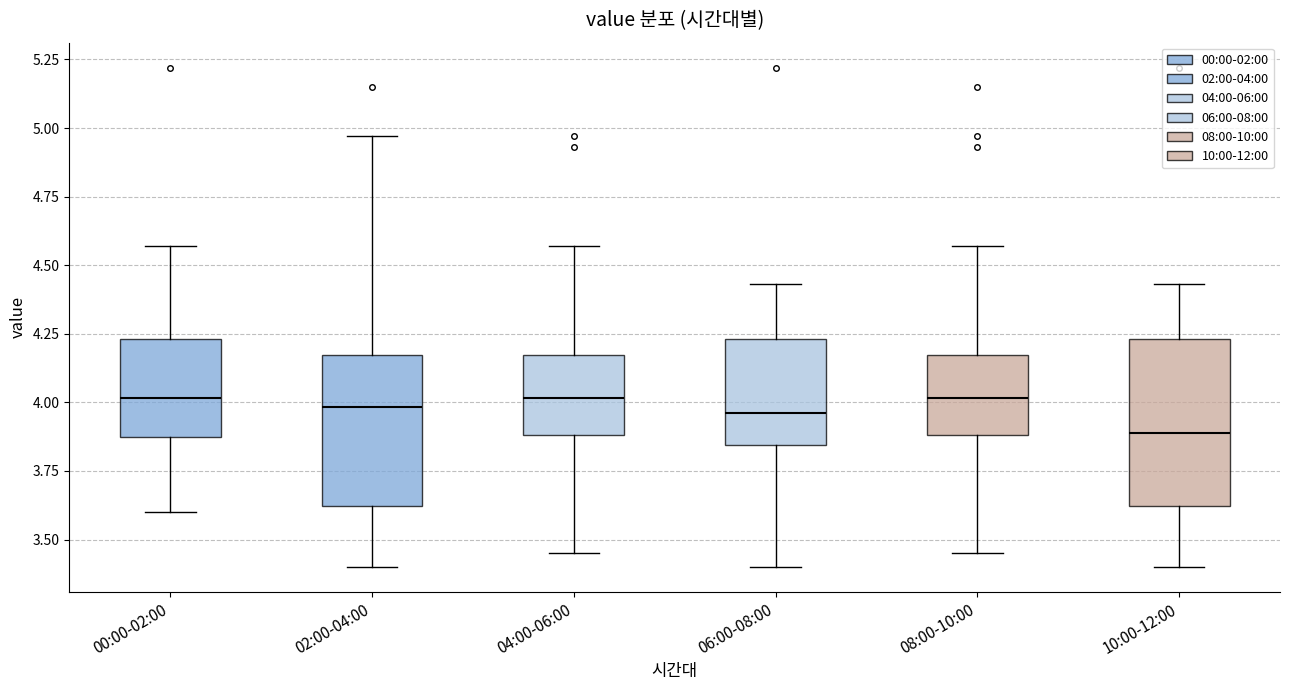

Which box is the tallest, from its lower edge to its upper edge?

10:00-12:00